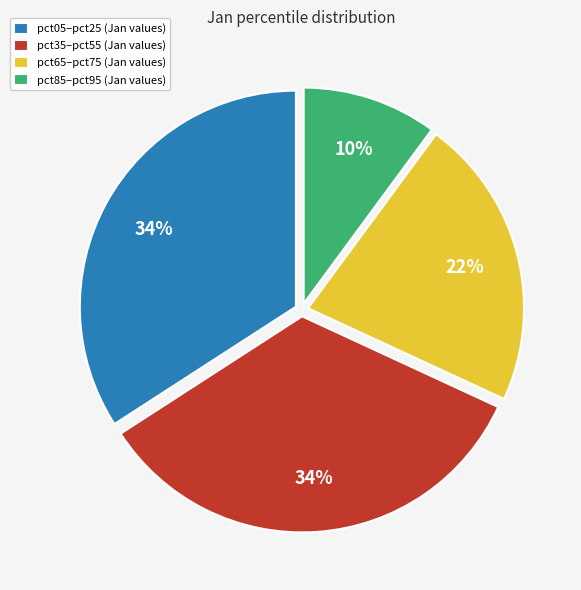

To the nearest percent, what percentage of the pie is pct05–pct25 (Jan values)?

34%